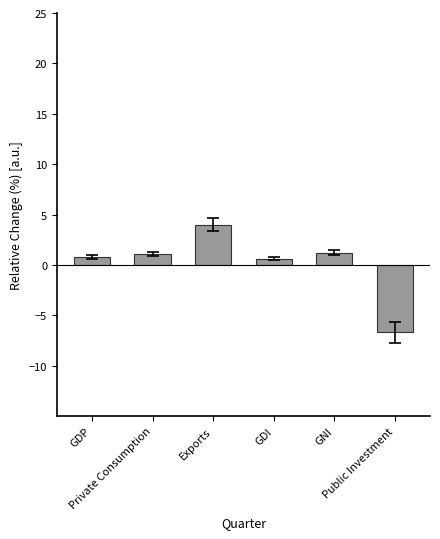

Where does the data first go above 1?

Private Consumption